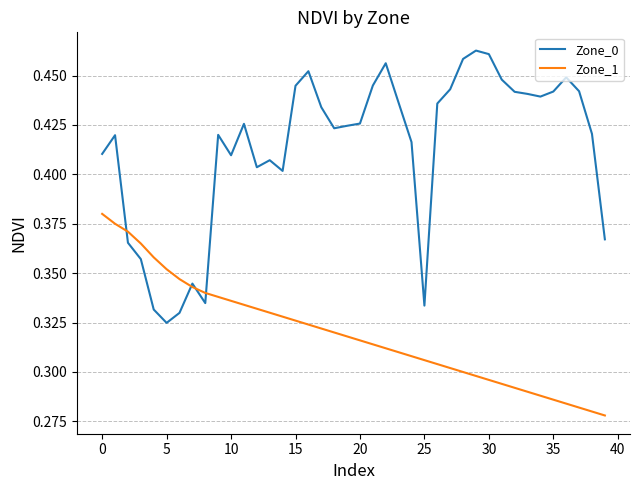

Which series has the largest total across all categories?

Zone_0